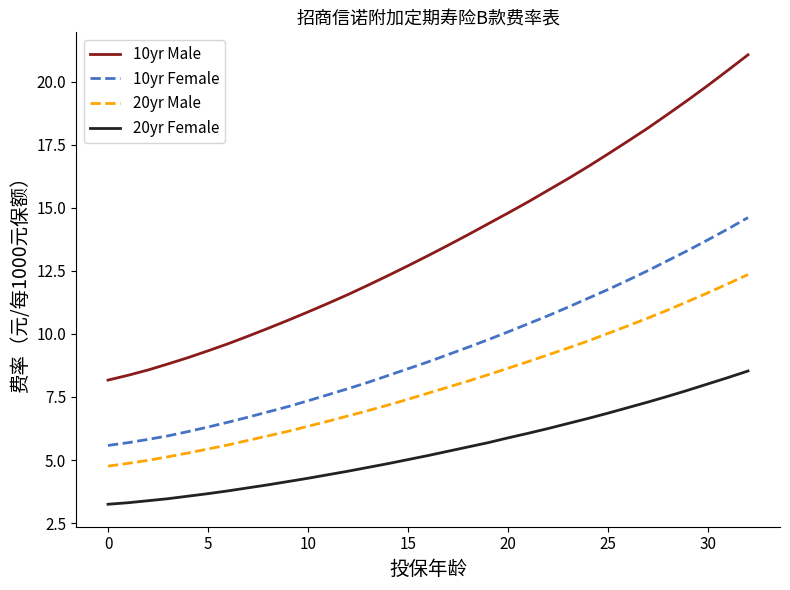

What is the difference between the maximum and minimum values in the 10yr Male series?

12.9